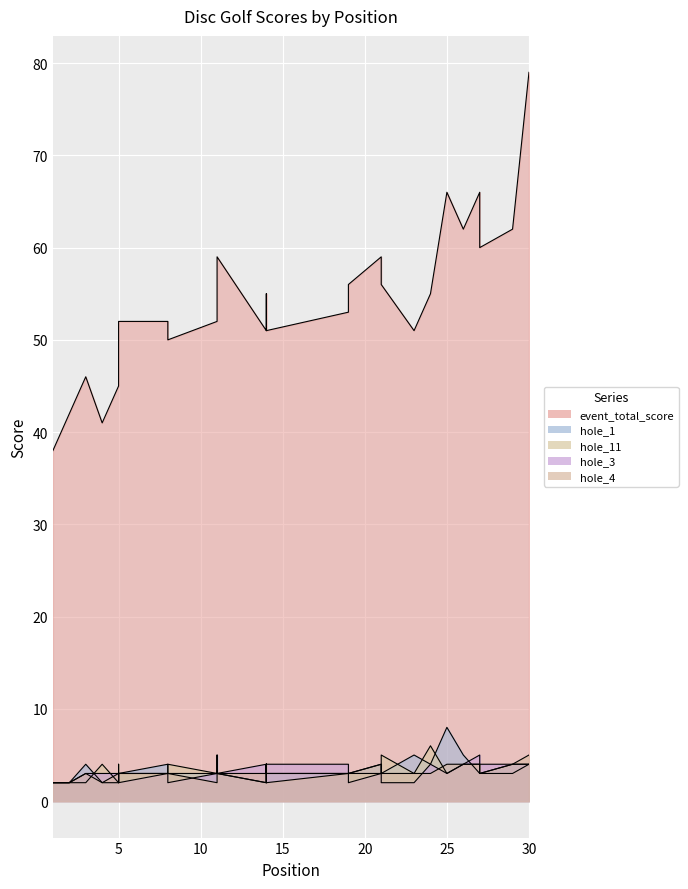

True or false: hole_1 and hole_11 cross at least once.

True